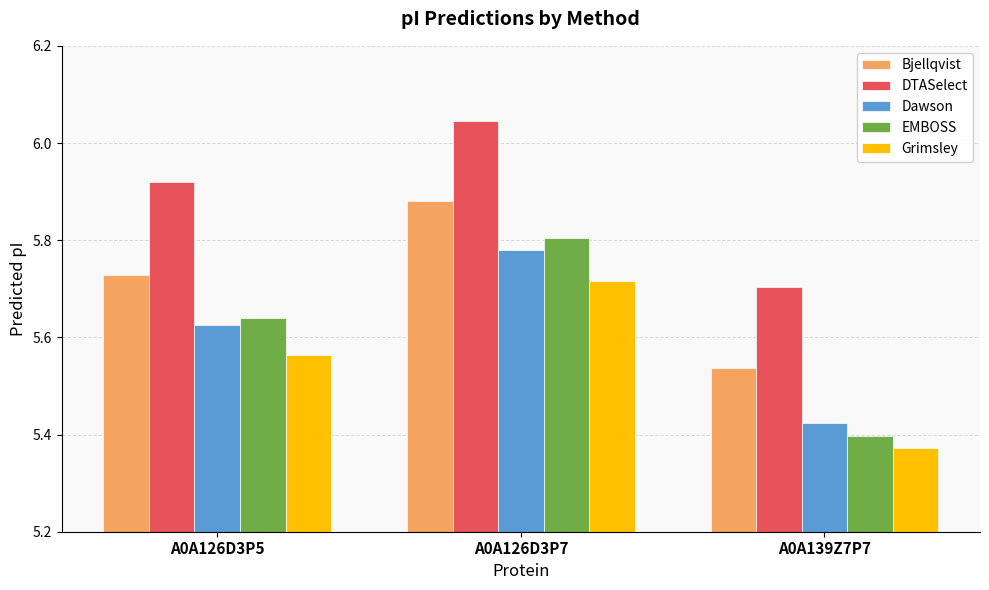

At which label does EMBOSS reach its minimum?

A0A139Z7P7